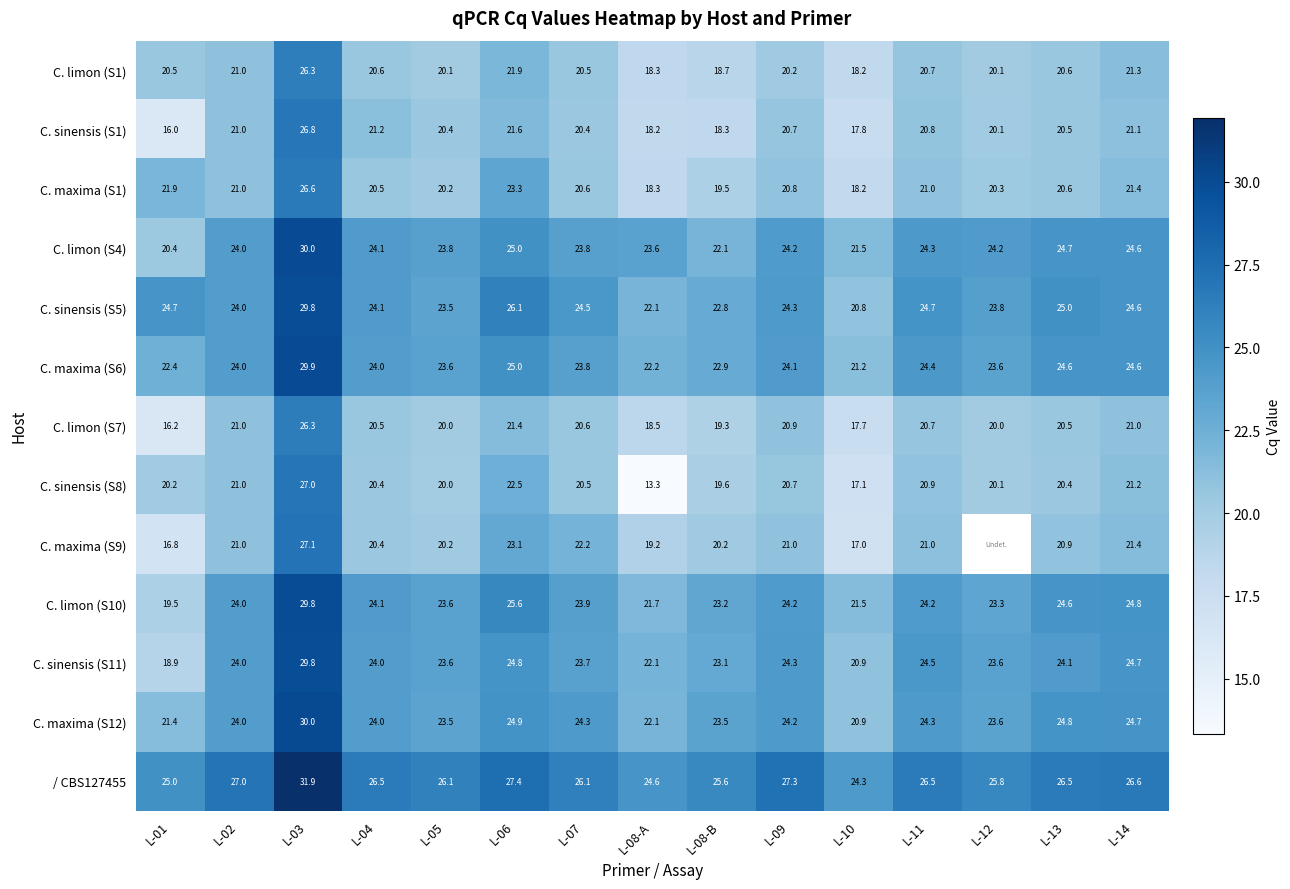

Is it true that / CBS127455 equals 17.3 at L-11?

False